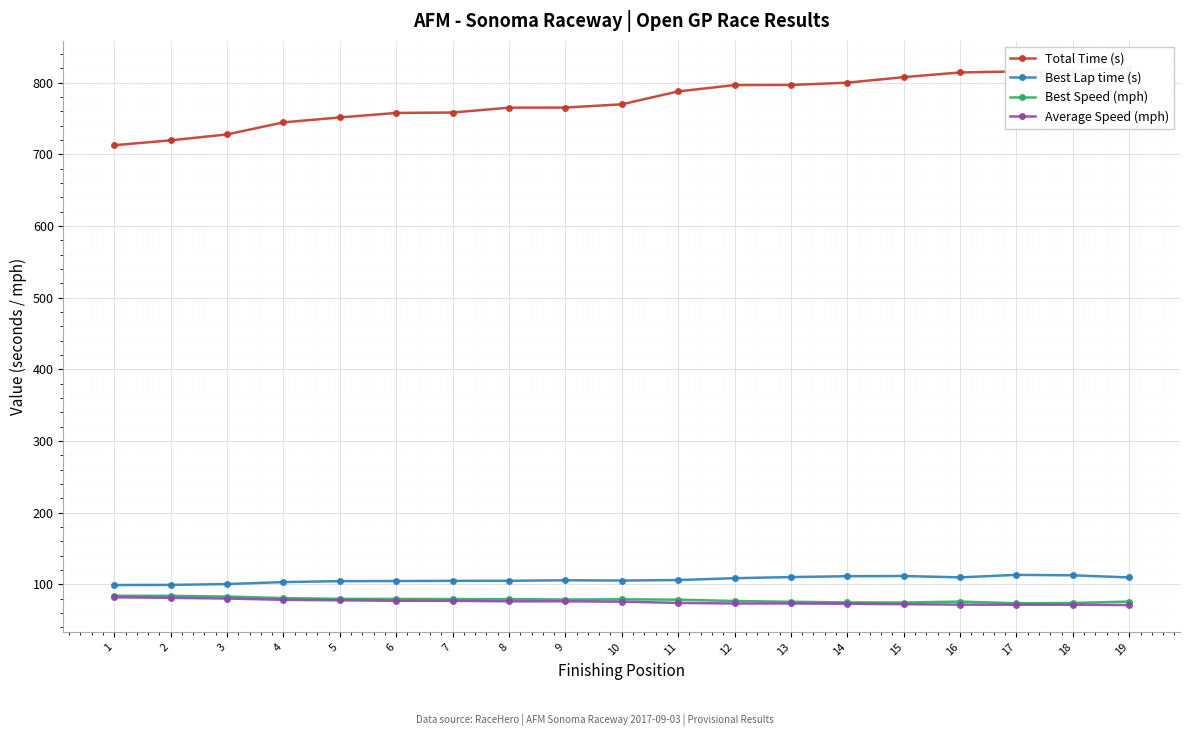

What is the difference between the maximum and minimum values in the Best Speed (mph) series?

10.5